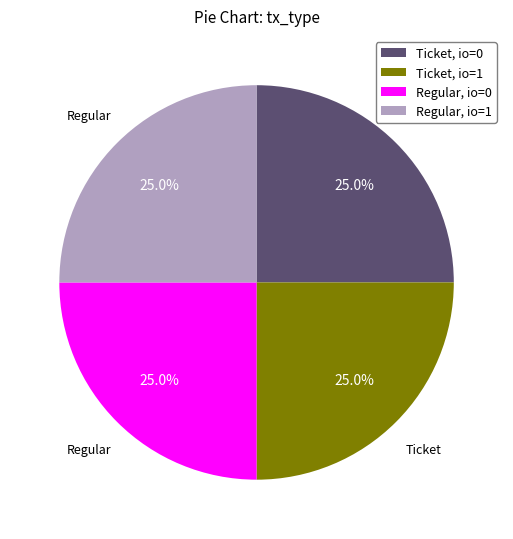

Is there a majority slice in this chart?

No